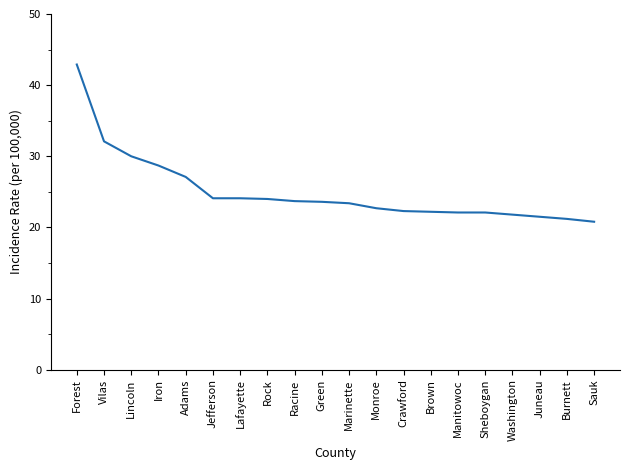

True or false: the data shows 22.3 at Crawford.

True